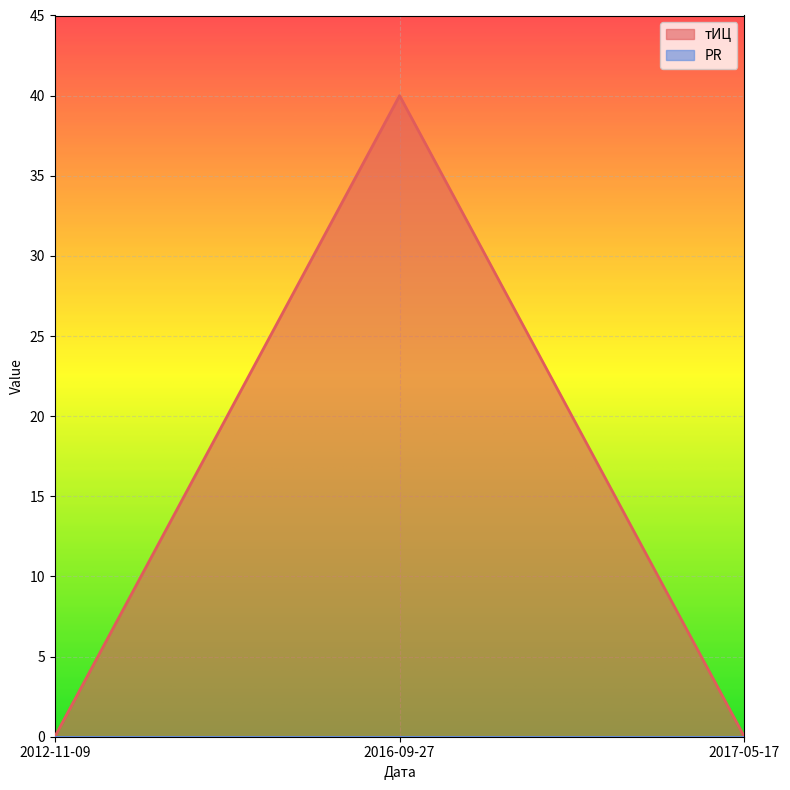

What is the greatest value displayed?

40